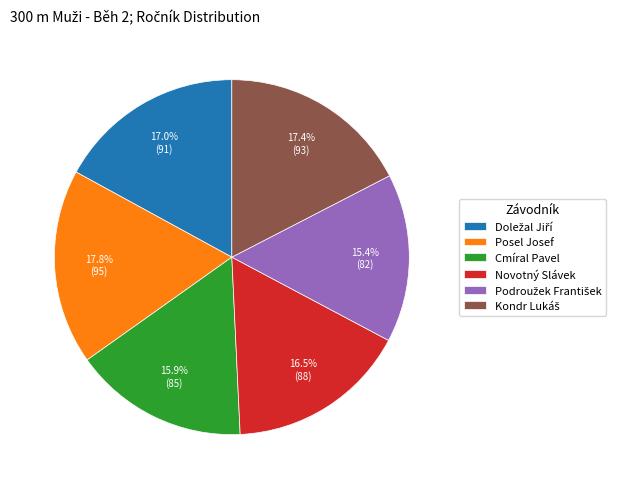

Do Cmíral Pavel and Novotný Slávek together represent more than half of the pie?

No